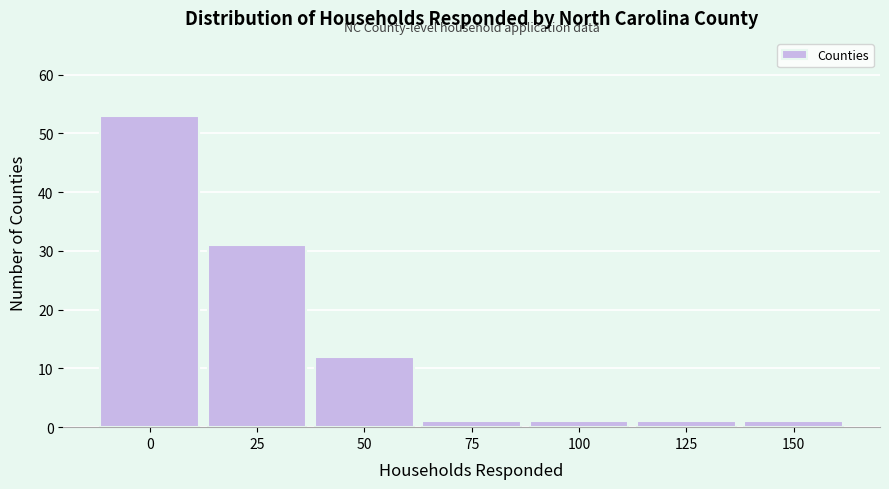

Reading left to right, list all the values displayed in this chart.

0=53	25=31	50=12	75=1	100=1	125=1	150=1